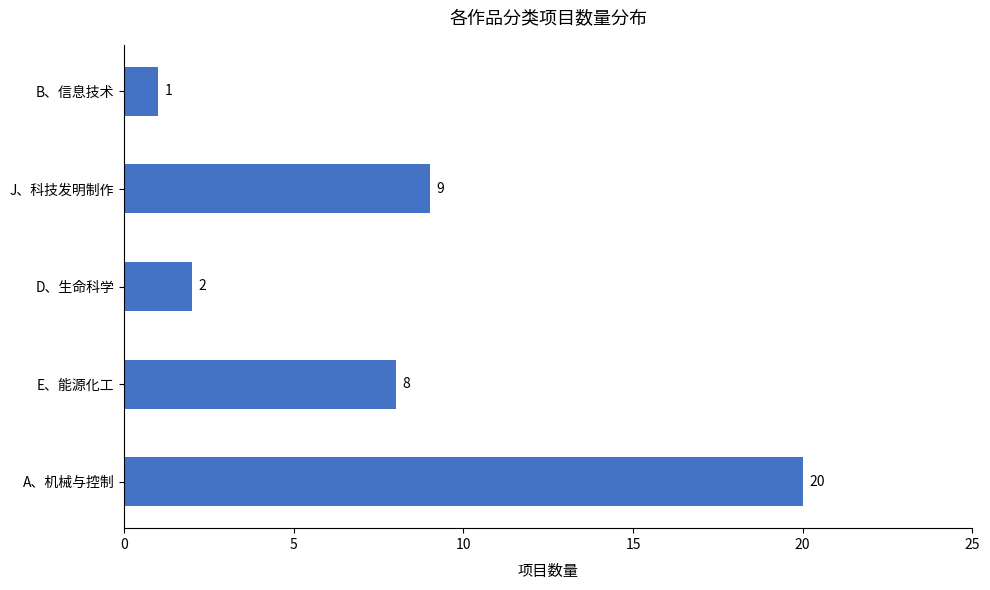

What is the change in value from A、机械与控制 to B、信息技术?

-19